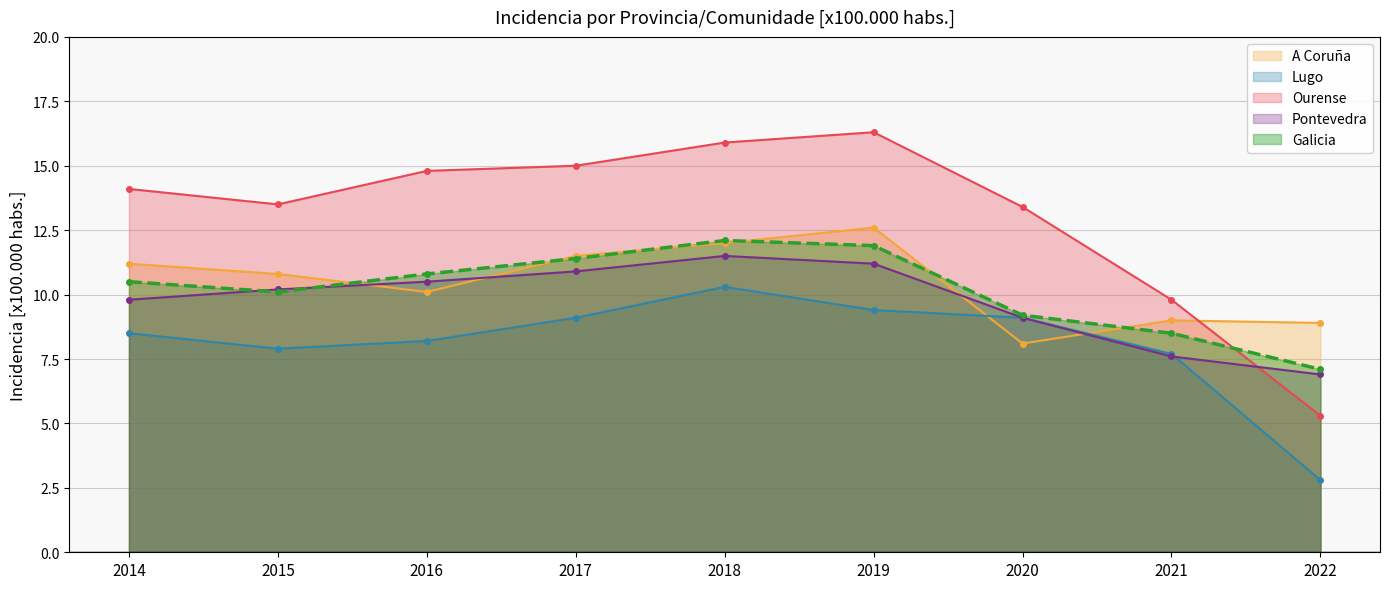

How many values in the Galicia series exceed 10?

6